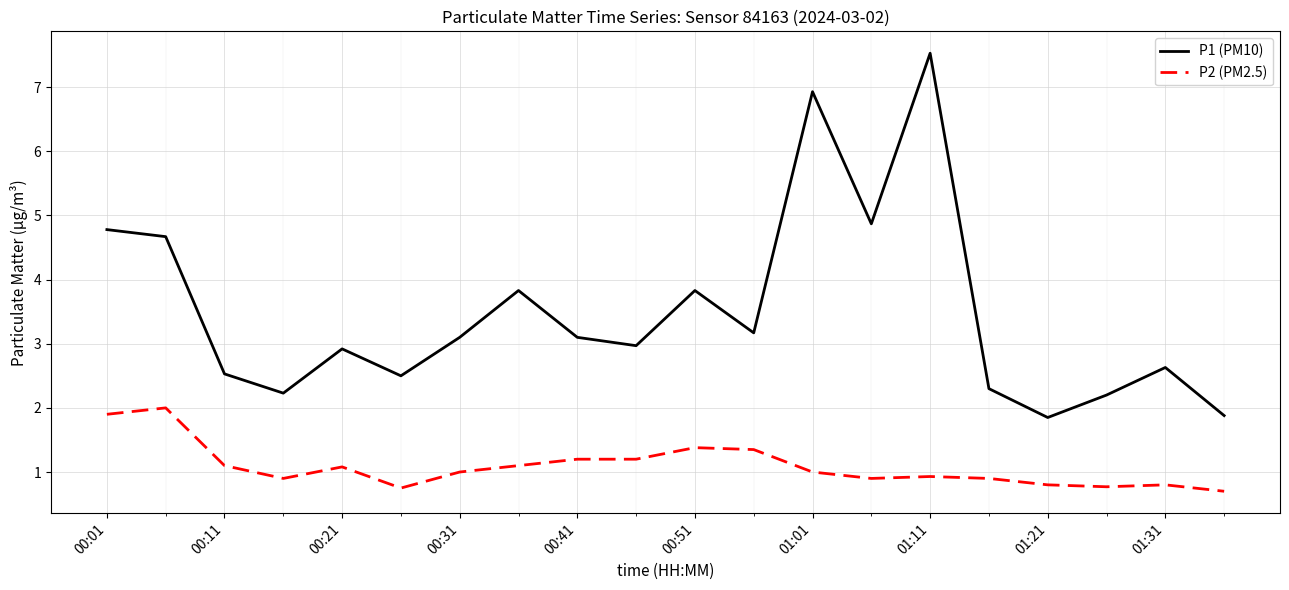

Which series has the largest range (max minus min)?

P1 (PM10)